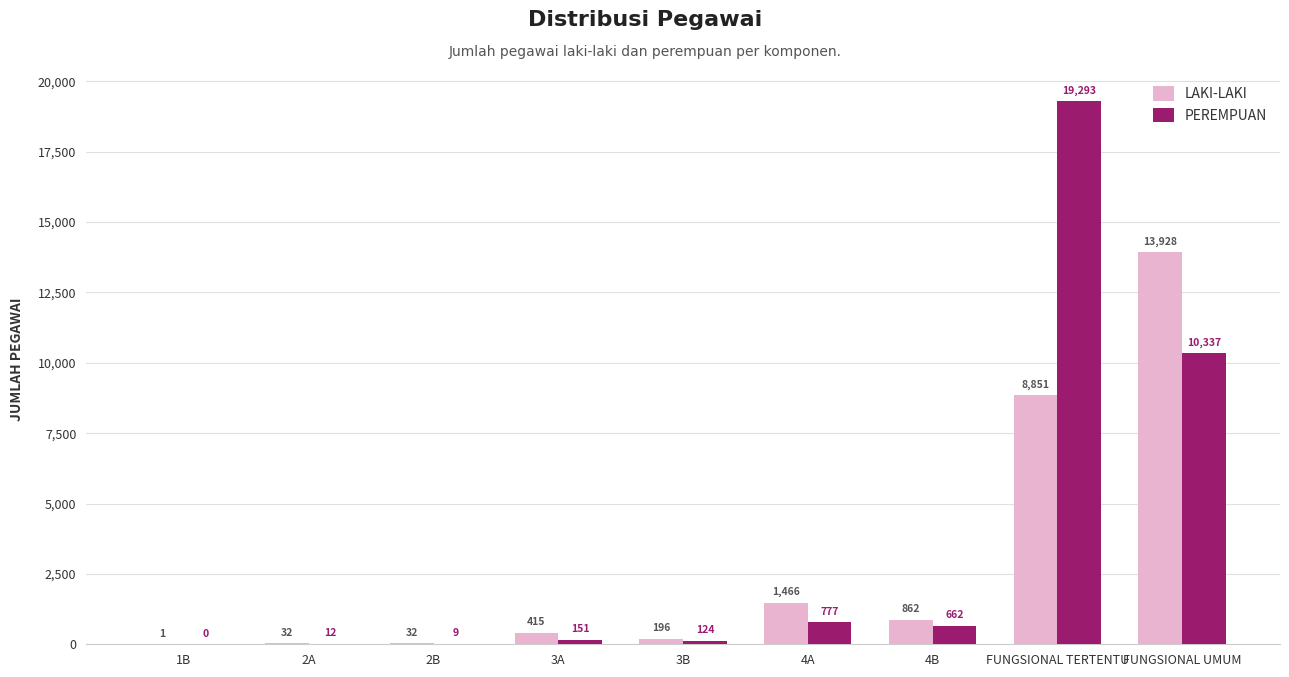

What value does the PEREMPUAN series have at FUNGSIONAL UMUM?

10337